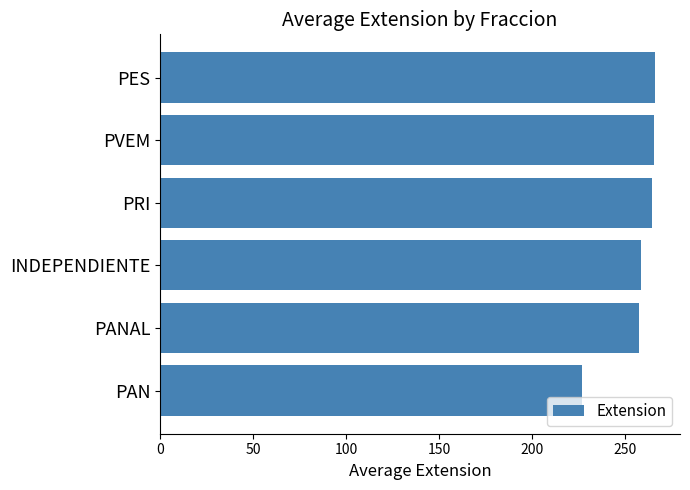

What is the average value?

256.3